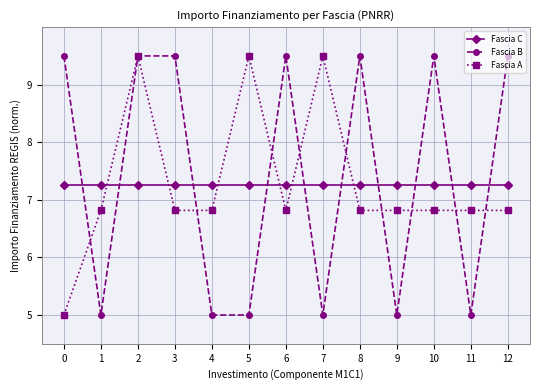

Does the chart have visible grid lines?

Yes